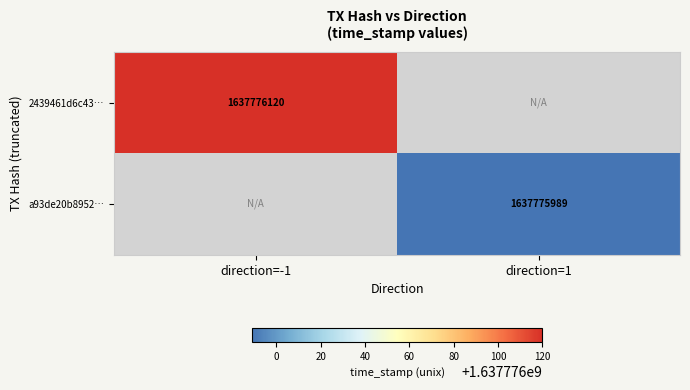

The a93de20b89526dfdbd6d137f9fe2af544b60ce7 series shows 747130194 at direction_-1. True or false?

False